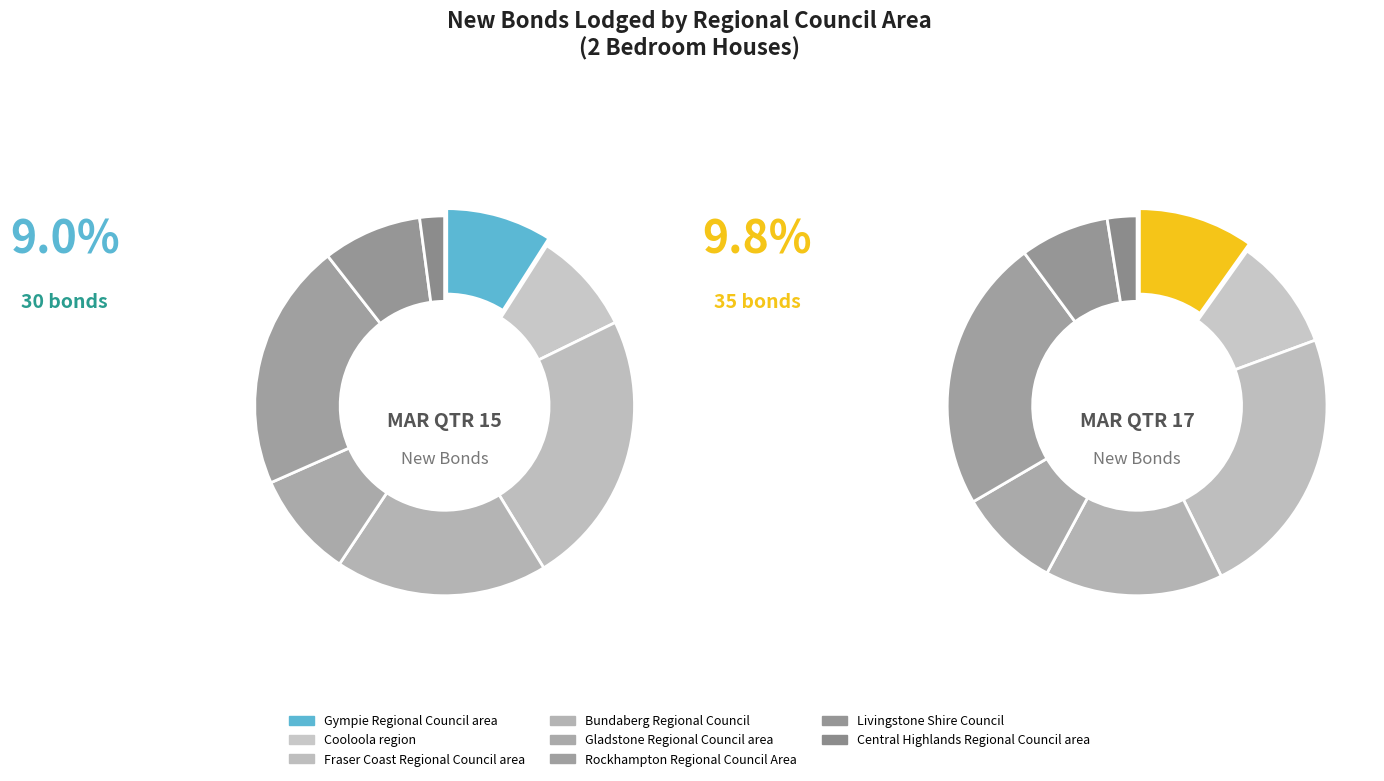

What percentage is the Rockhampton Regional Council Area slice, to the nearest percent?

23%